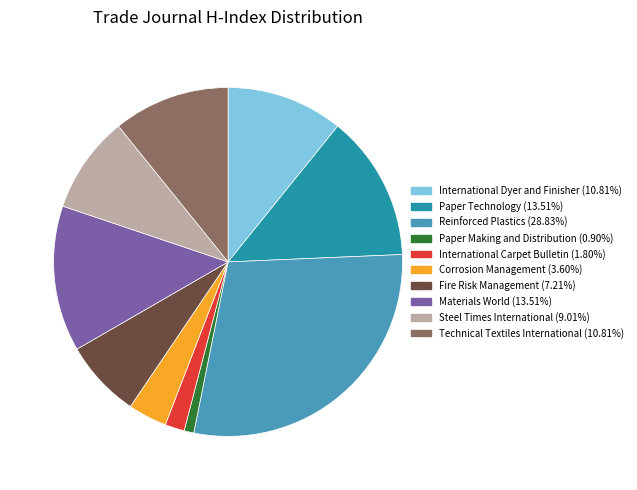

Is there a majority slice in this chart?

No